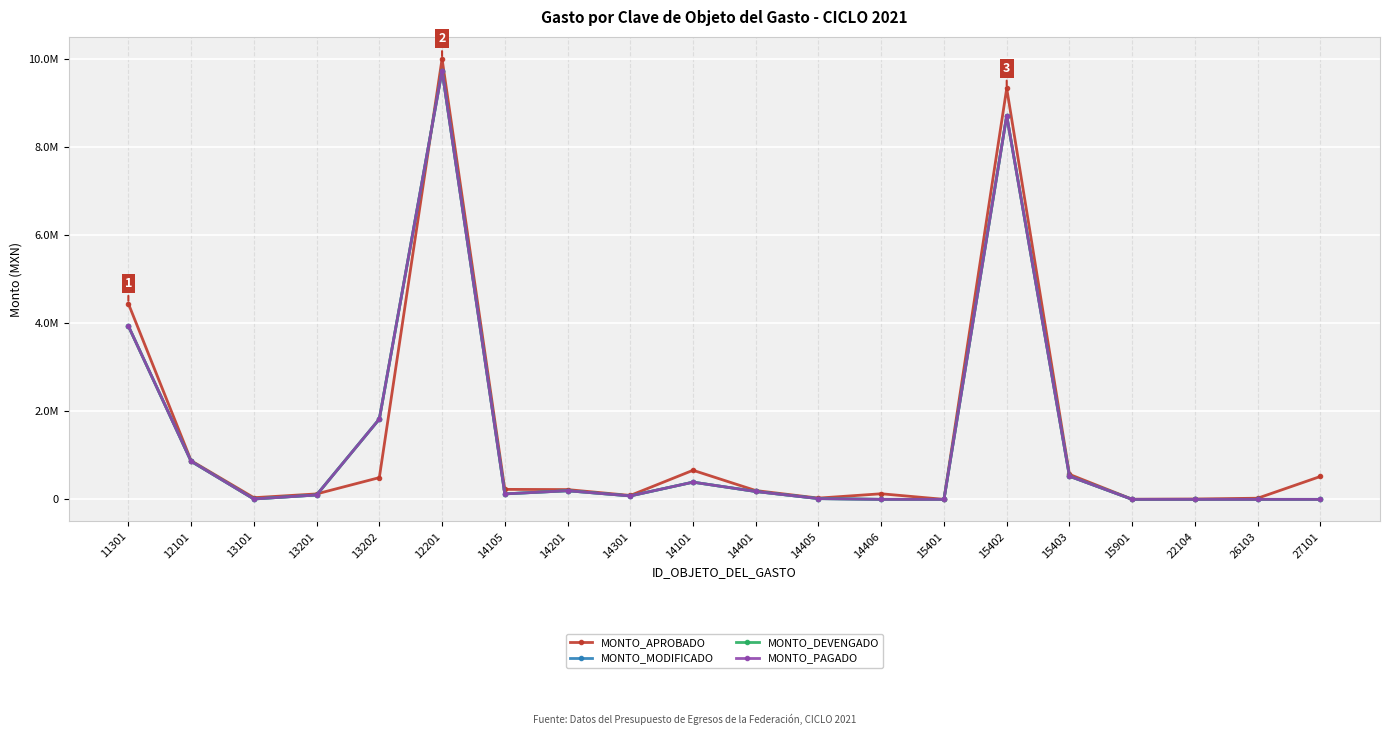

Where is the first local minimum for MONTO_PAGADO?

13101